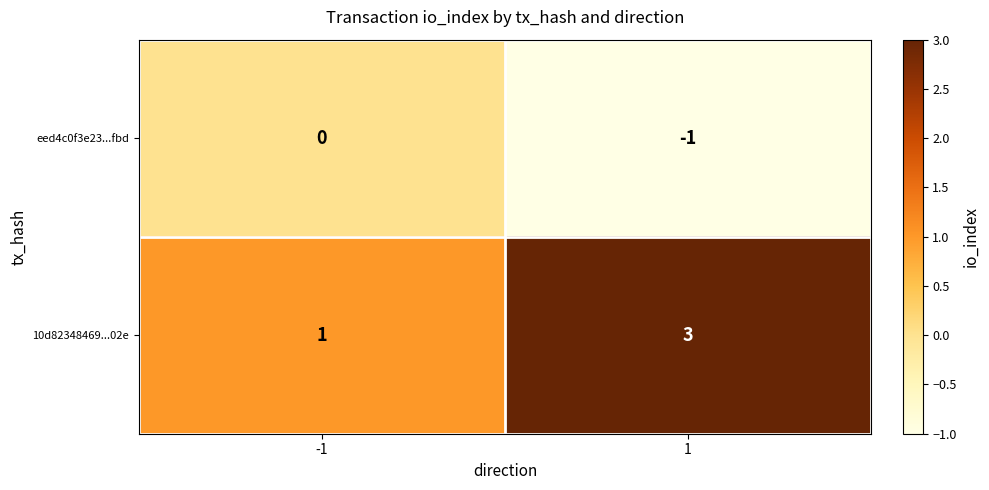

Count the number of categories in the chart.

2